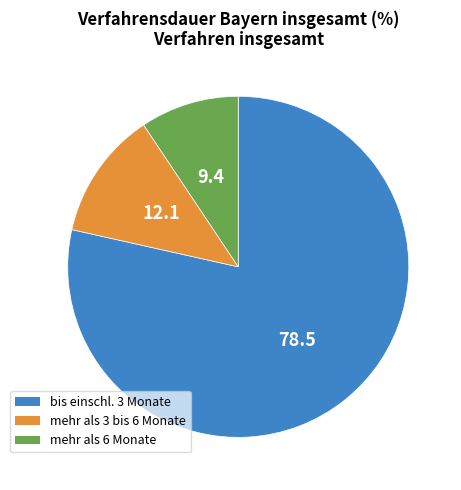

Rank the categories by value from highest to lowest.

bis einschl. 3 Monate, mehr als 3 bis 6 Monate, mehr als 6 Monate